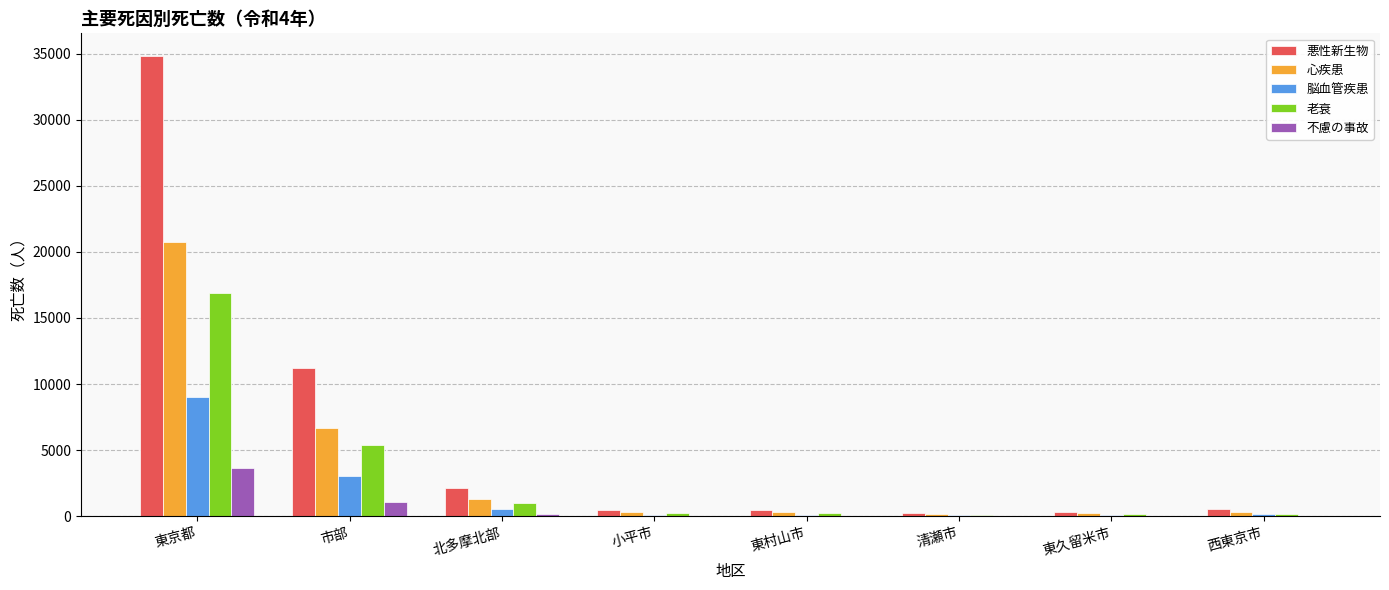

Between 市部 and 北多摩北部, which series saw the biggest shift?

悪性新生物